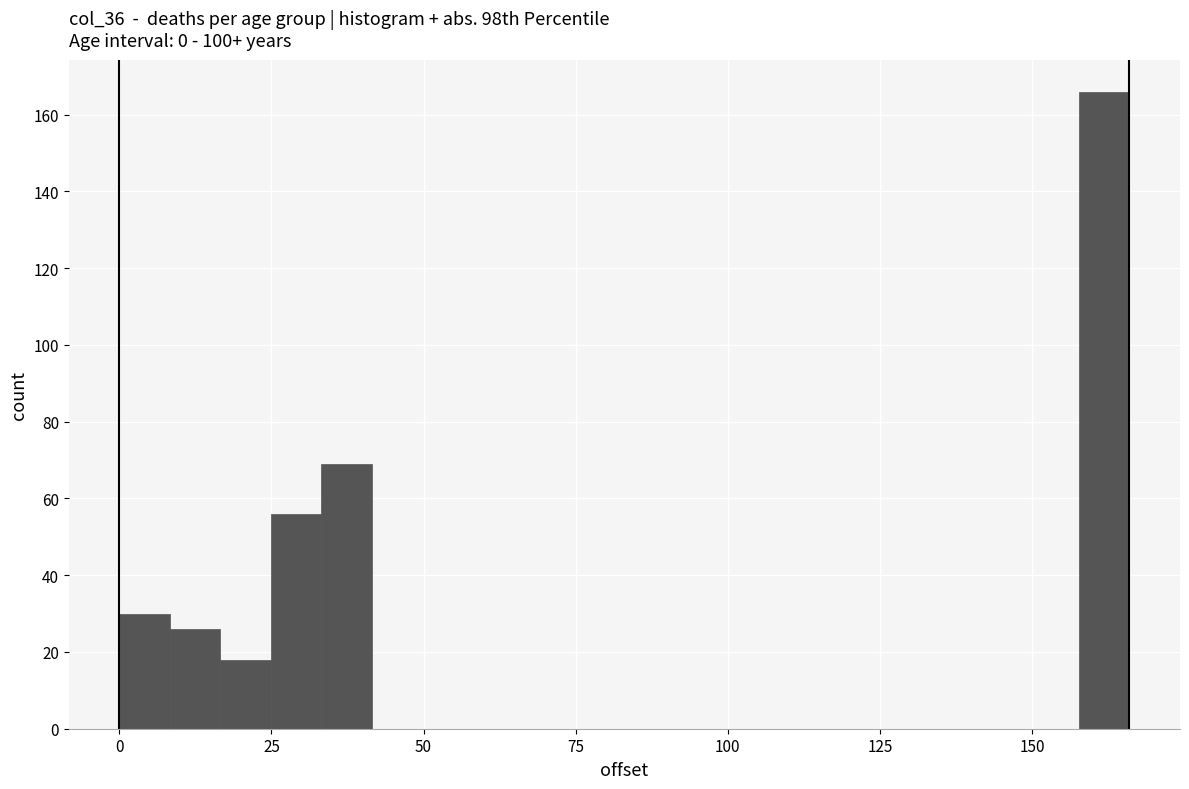

Around what value on the x-axis is the tallest bar? Give the approximate position of its centre, as read against the axis.

160